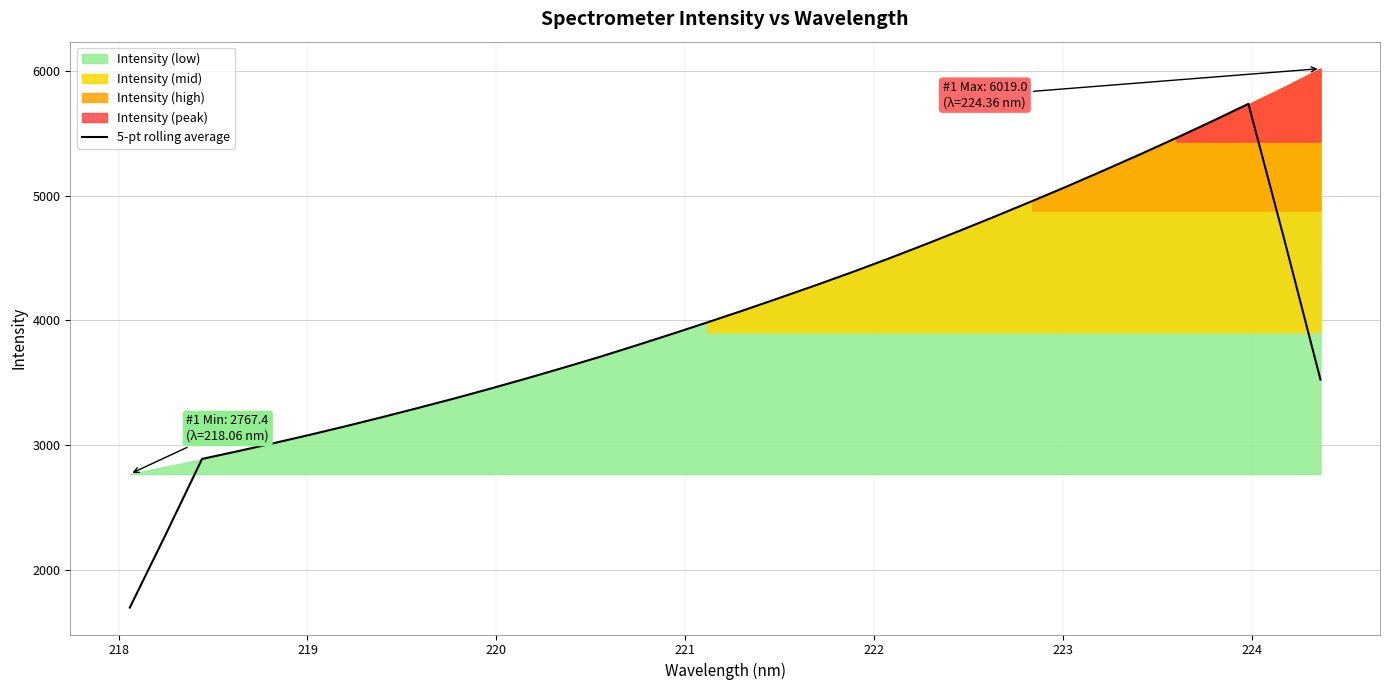

What is the lowest value of the 5-pt rolling average series?

1696.1